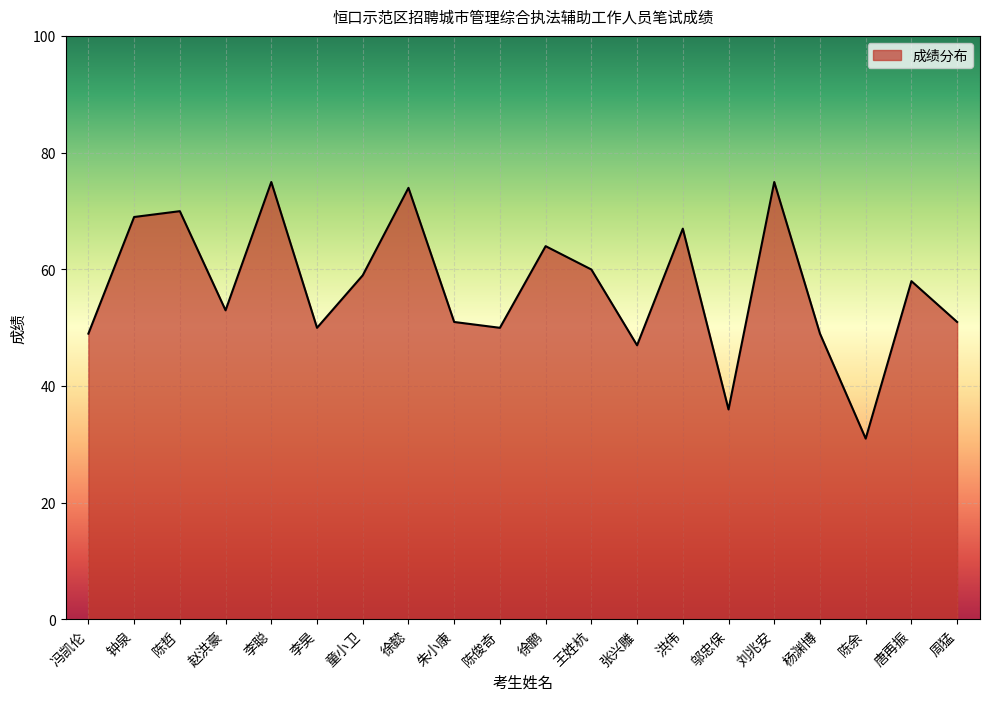

The chart shows a value of 75 at 刘兆安. True or false?

True